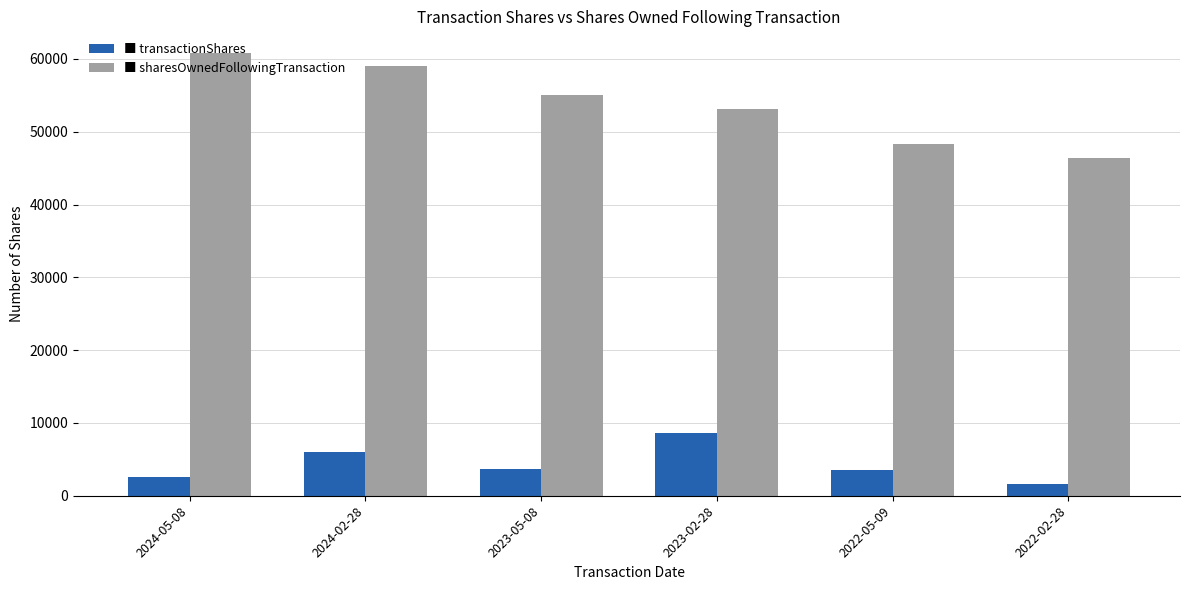

What is the smallest value displayed?

1656